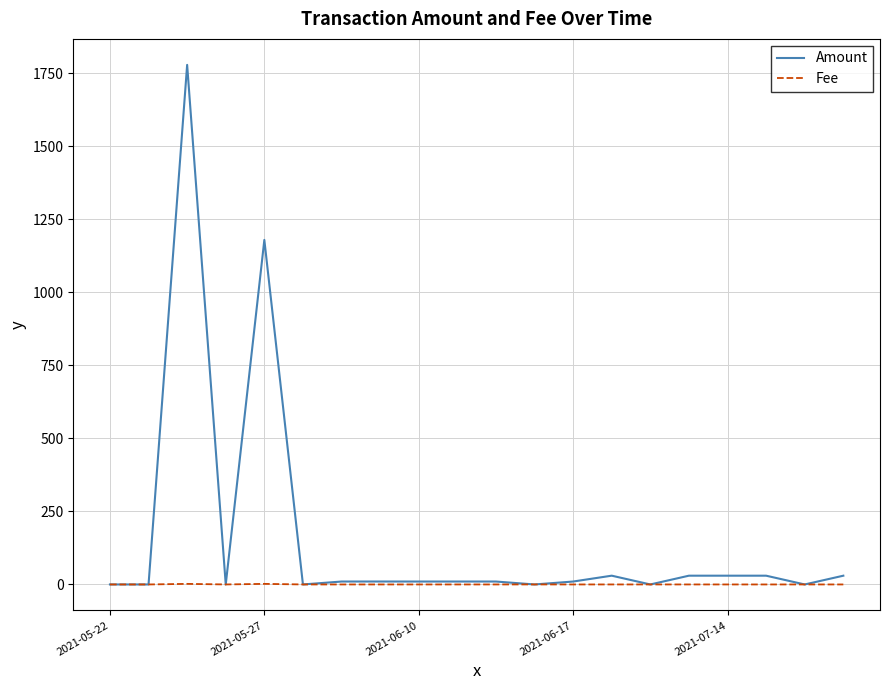

Which series has the largest range (max minus min)?

Amount